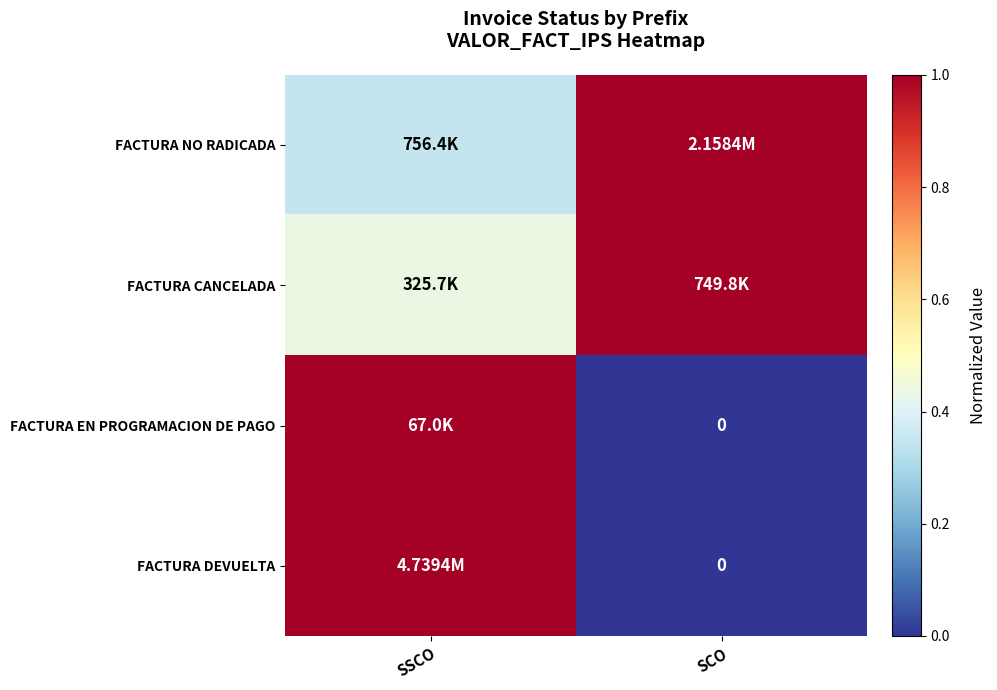

What is the average value of the FACTURA CANCELADA series?

0.7